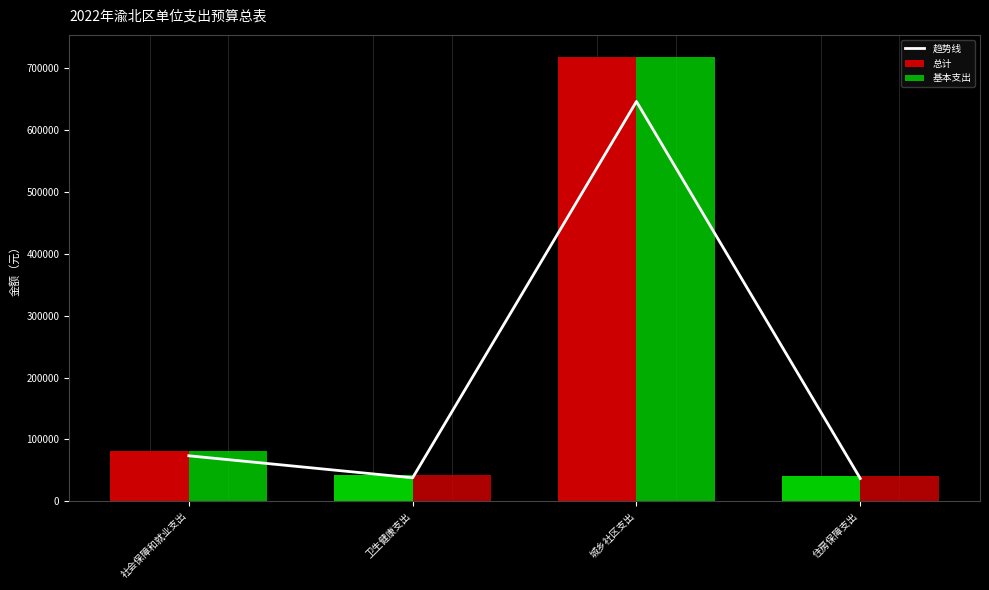

Which category has the lowest value in the 趋势线 series?

住房保障支出